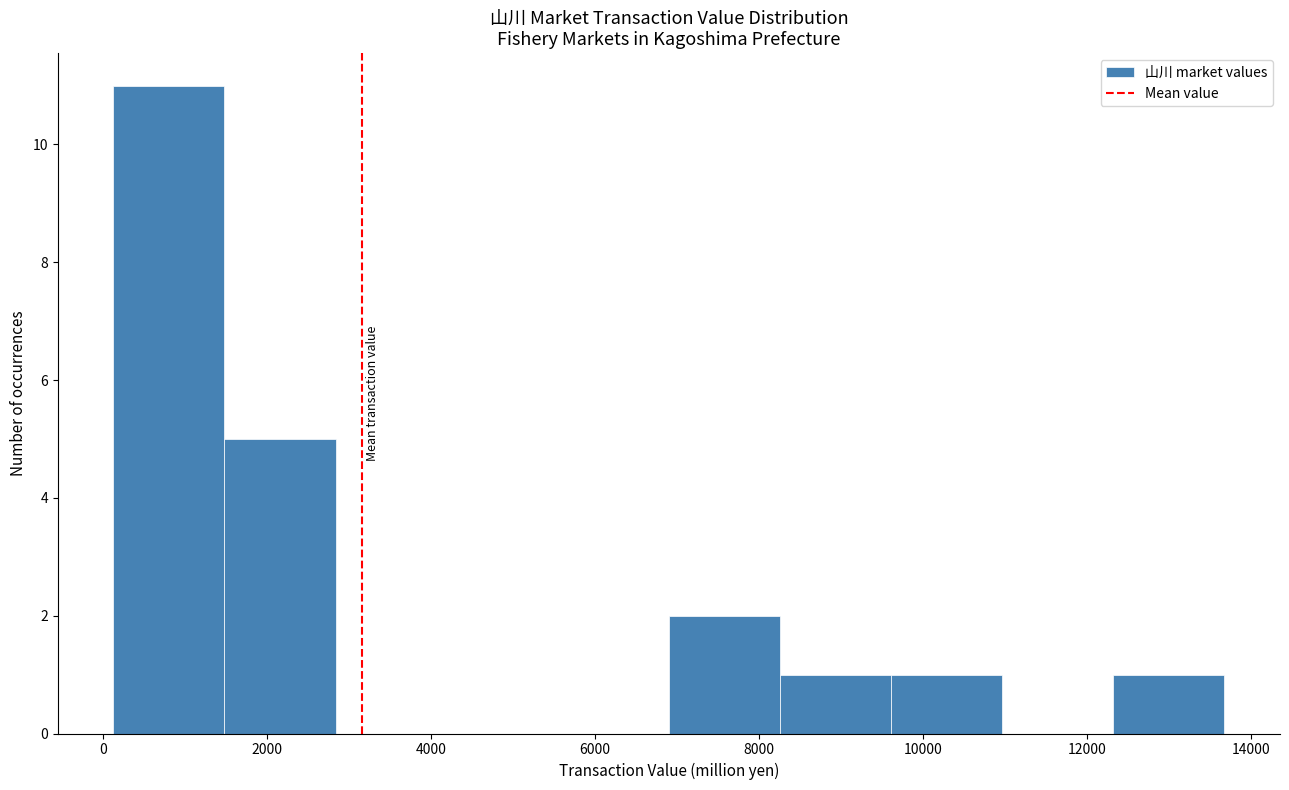

Reading left to right, transcribe this chart: for each bar, give the range it covers on the x-axis and its height. Neither the bar edges nor the heights are printed on the chart, so give them approximately, as read against the axes.

200 to 1400: 11
1400 to 2800: 5
2800 to 4200: 0
4200 to 5600: 0
5600 to 6800: 0
6800 to 8200: 2
8200 to 9600: 1
9600 to 11000: 1
11000 to 12400: 0
12400 to 13600: 1